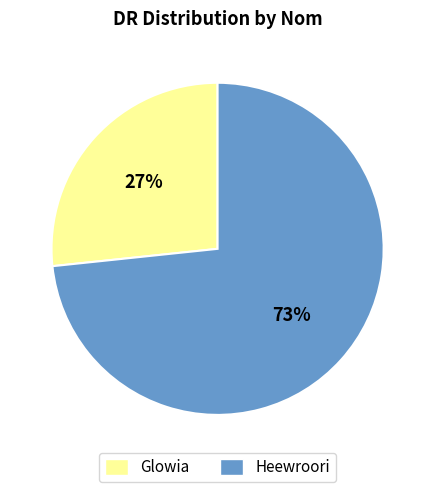

Which slice is the smallest?

Glowia